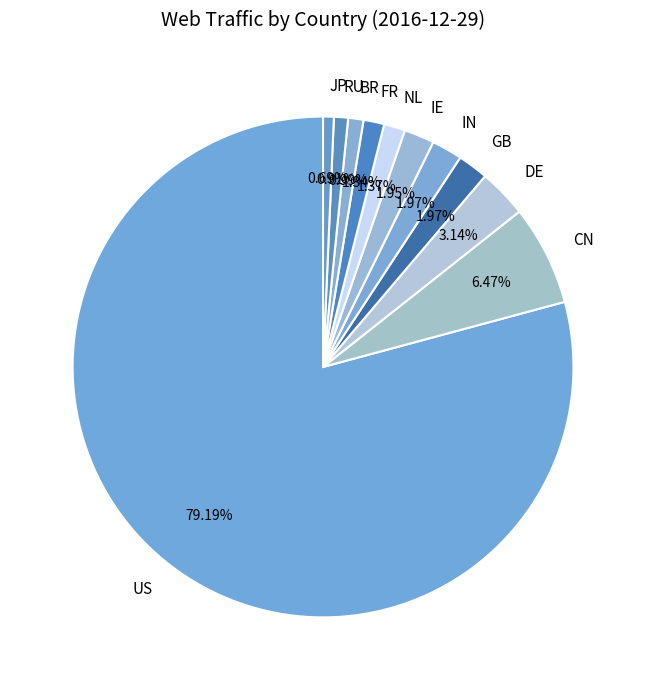

Does any single category account for the majority?

Yes